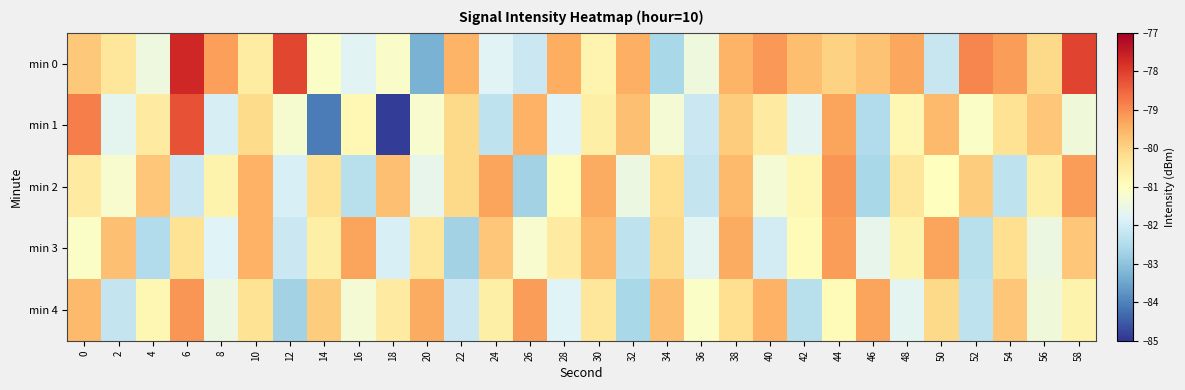

Reading right to left, list all the values displayed in this chart.

min 0: 58=-78.1	56=-80.1	54=-79.2	52=-78.9	50=-82.2	48=-79.3	46=-79.7	44=-80.0	42=-79.7	40=-79.1	38=-79.5	36=-81.4	34=-82.6	32=-79.5	30=-80.7	28=-79.4	26=-82.1	24=-81.8	22=-79.5	20=-83.3	18=-81.1	16=-81.7	14=-81.1	12=-78.1	10=-80.5	8=-79.2	6=-77.7	4=-81.4	2=-80.4	0=-79.8
min 1: 58=-81.4	56=-79.8	54=-80.3	52=-81.1	50=-79.6	48=-80.8	46=-82.5	44=-79.3	42=-81.7	40=-80.5	38=-79.9	36=-82.1	34=-81.3	32=-79.7	30=-80.6	28=-81.8	26=-79.5	24=-82.3	22=-80.1	20=-81.2	18=-84.9	16=-80.8	14=-84.1	12=-81.2	10=-80.2	8=-81.9	6=-78.3	4=-80.5	2=-81.7	0=-78.8
min 2: 58=-79.2	56=-80.6	54=-82.3	52=-79.9	50=-81.0	48=-80.4	46=-82.6	44=-79.1	42=-80.8	40=-81.3	38=-79.6	36=-82.2	34=-80.2	32=-81.5	30=-79.4	28=-80.9	26=-82.7	24=-79.3	22=-80.1	20=-81.6	18=-79.7	16=-82.4	14=-80.3	12=-81.9	10=-79.5	8=-80.7	6=-82.1	4=-79.8	2=-81.2	0=-80.5
min 3: 58=-79.8	56=-81.5	54=-80.2	52=-82.4	50=-79.3	48=-80.7	46=-81.6	44=-79.2	42=-80.9	40=-82.0	38=-79.4	36=-81.7	34=-80.1	32=-82.3	30=-79.6	28=-80.5	26=-81.2	24=-79.8	22=-82.7	20=-80.4	18=-81.9	16=-79.3	14=-80.6	12=-82.1	10=-79.5	8=-81.8	6=-80.3	4=-82.5	2=-79.7	0=-81.1
min 4: 58=-80.7	56=-81.4	54=-79.8	52=-82.3	50=-80.1	48=-81.7	46=-79.3	44=-80.9	42=-82.4	40=-79.5	38=-80.2	36=-81.1	34=-79.7	32=-82.6	30=-80.4	28=-81.8	26=-79.2	24=-80.6	22=-82.1	20=-79.4	18=-80.5	16=-81.3	14=-79.9	12=-82.7	10=-80.3	8=-81.5	6=-79.1	4=-80.8	2=-82.2	0=-79.6